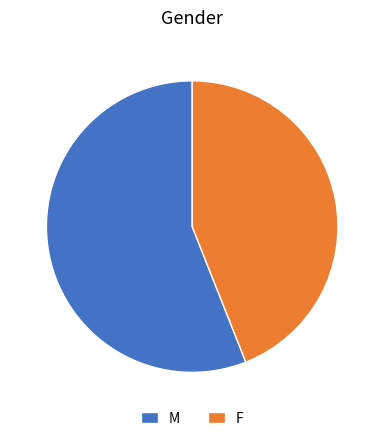

Approximately how many times larger is the value at F compared to M?

0.8